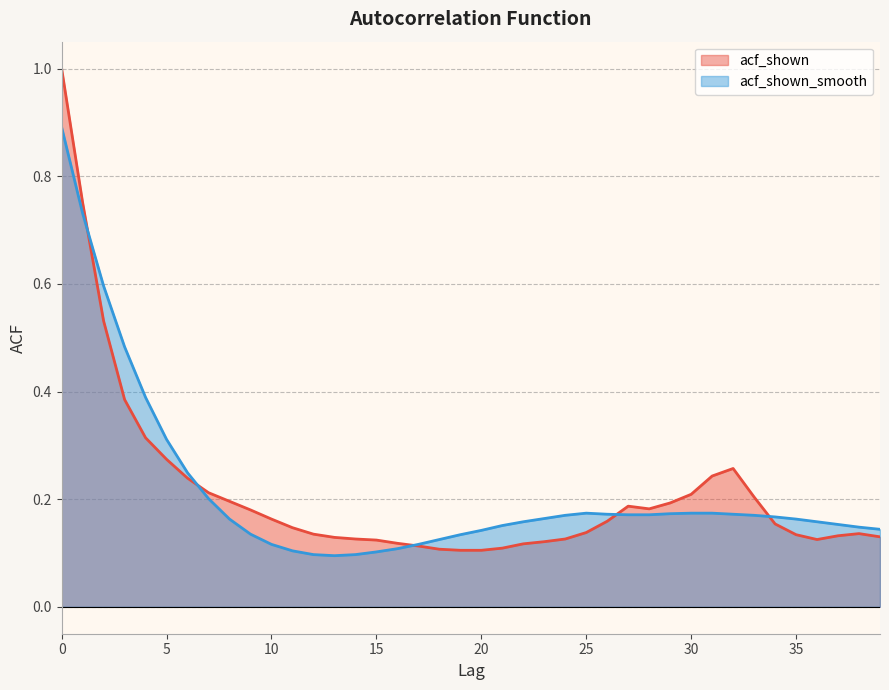

What are all the series names shown in the legend?

acf_shown, acf_shown_smooth